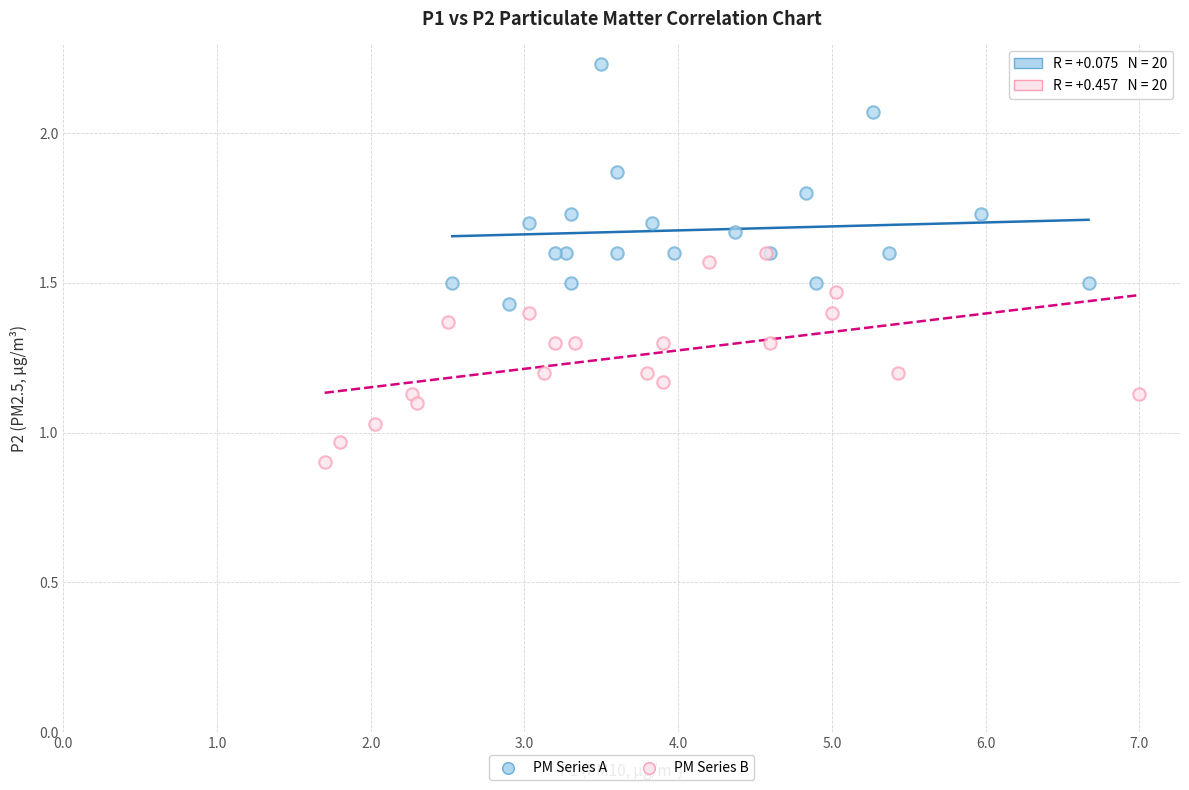

Which series contains the highest Y value?

PM Series A